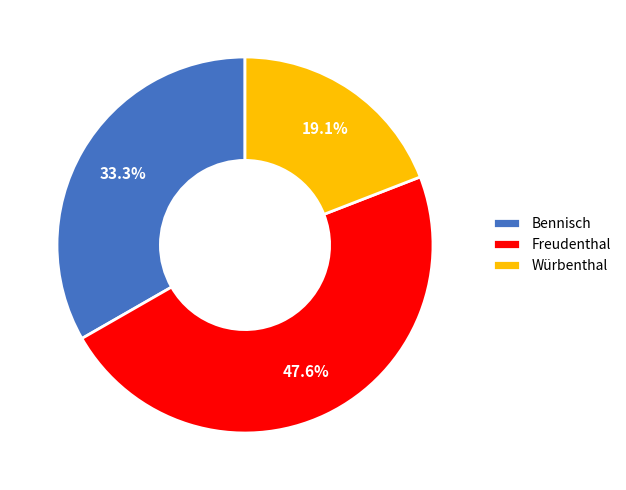

What percentage is the Freudenthal slice, to the nearest percent?

48%